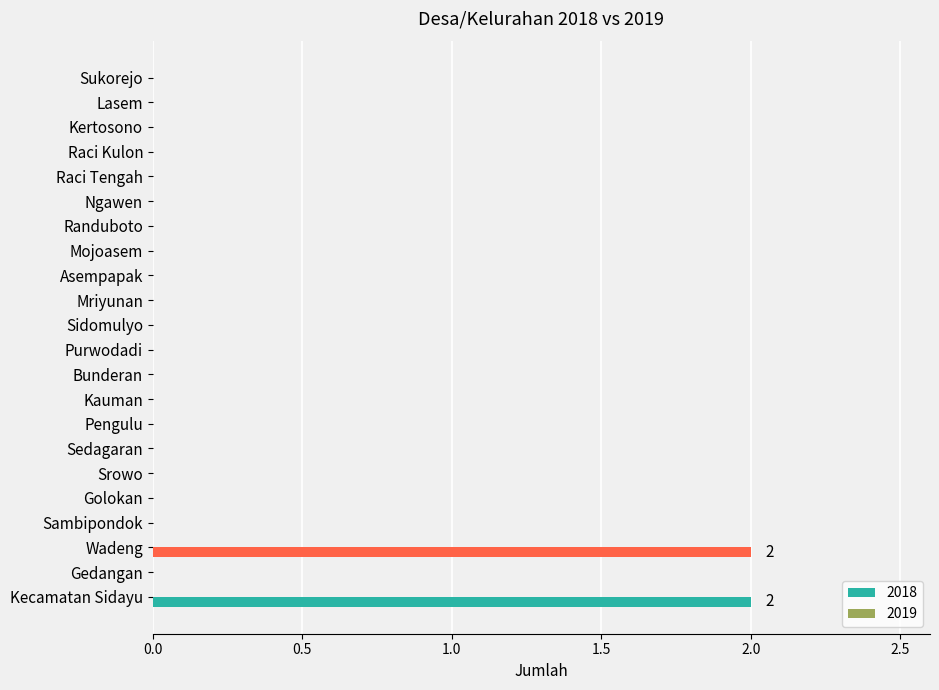

What is the sum of all values?

4